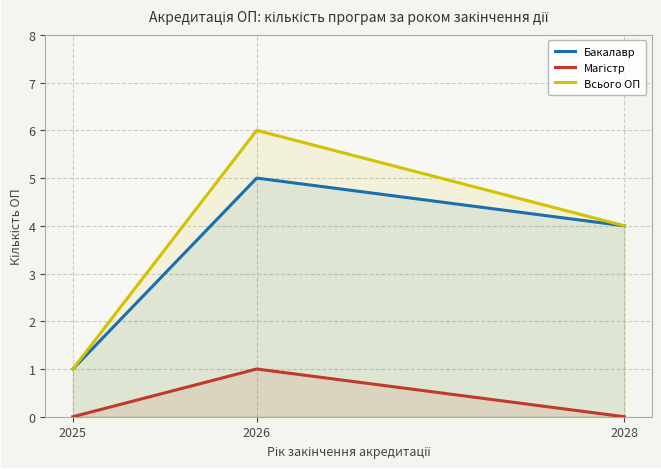

What is the value of the Всього ОП point at the 3rd from the left?

4